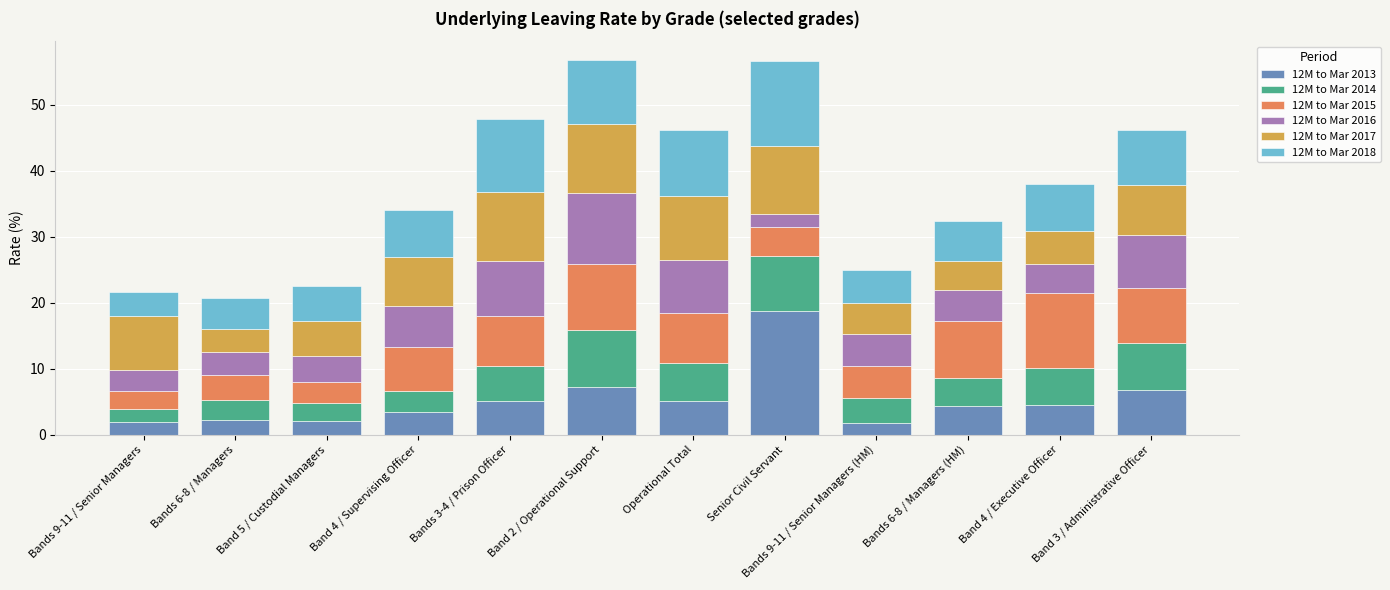

The value of 12M to Mar 2013 at Band 3 / Administrative Officer is 10.0. True or false?

False